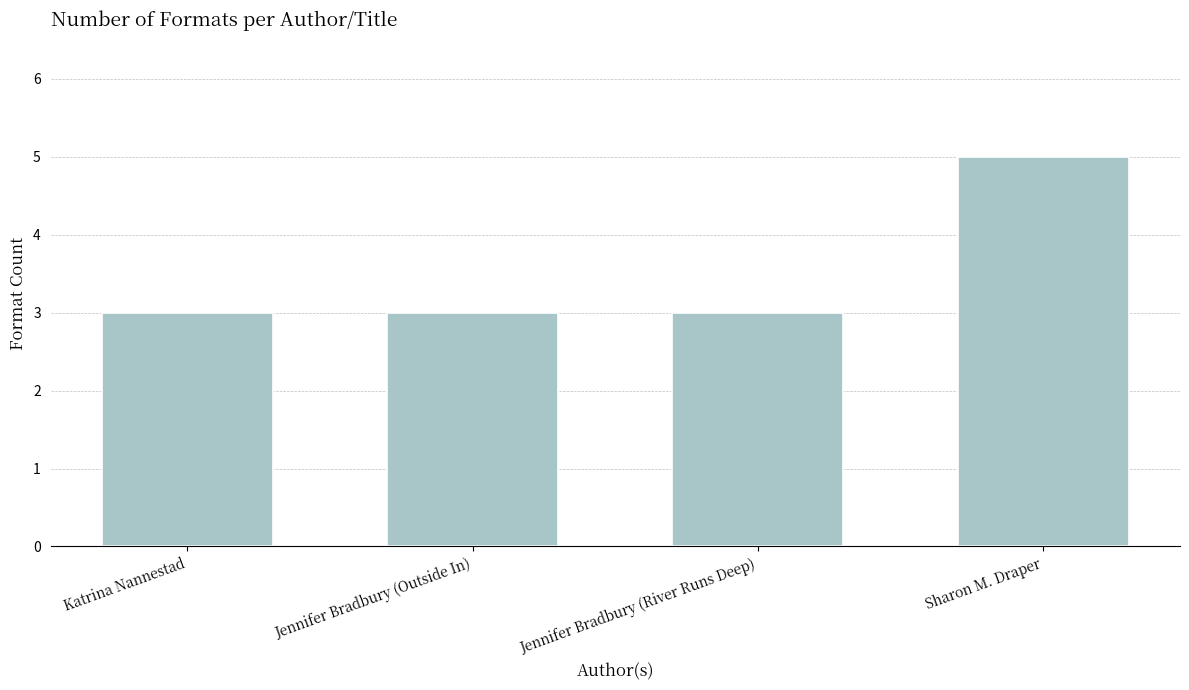

True or false: the data shows 4 at Jennifer Bradbury (Outside In).

False